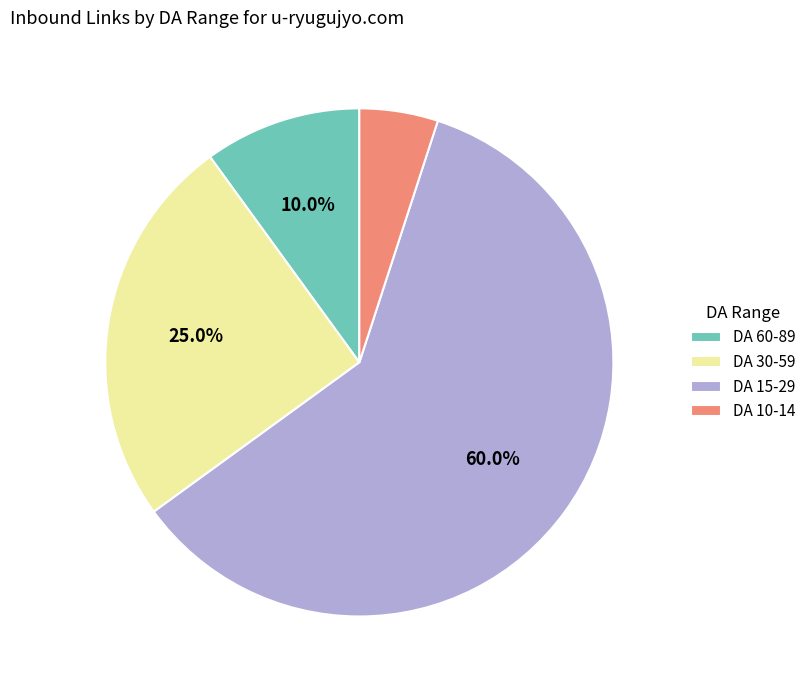

How many segments does this pie chart have?

4